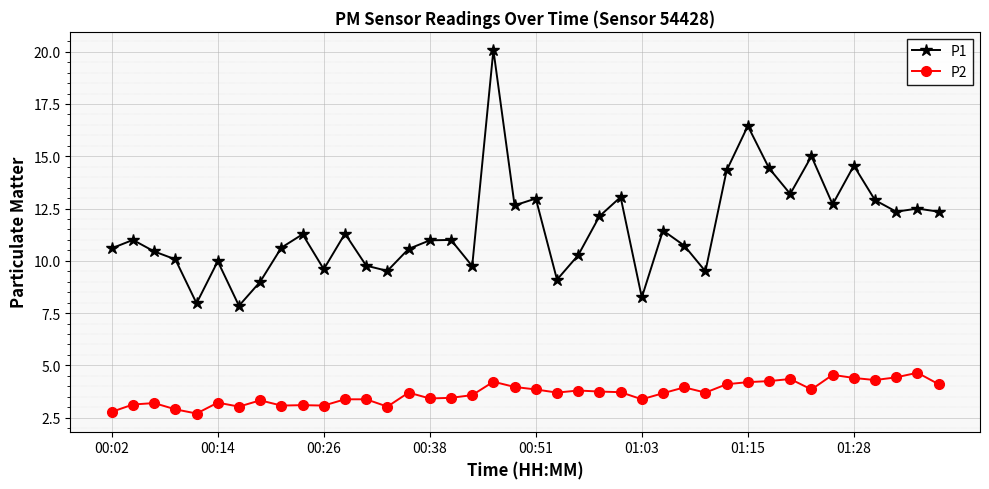

Which series has the largest range (max minus min)?

P1